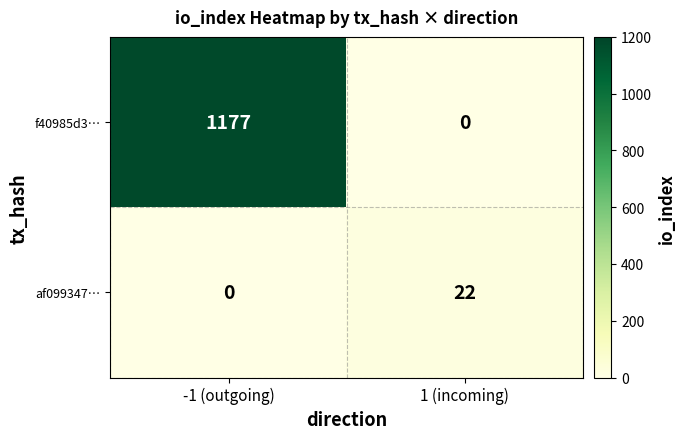

What is the difference between the highest and lowest values at 1 (incoming)?

22